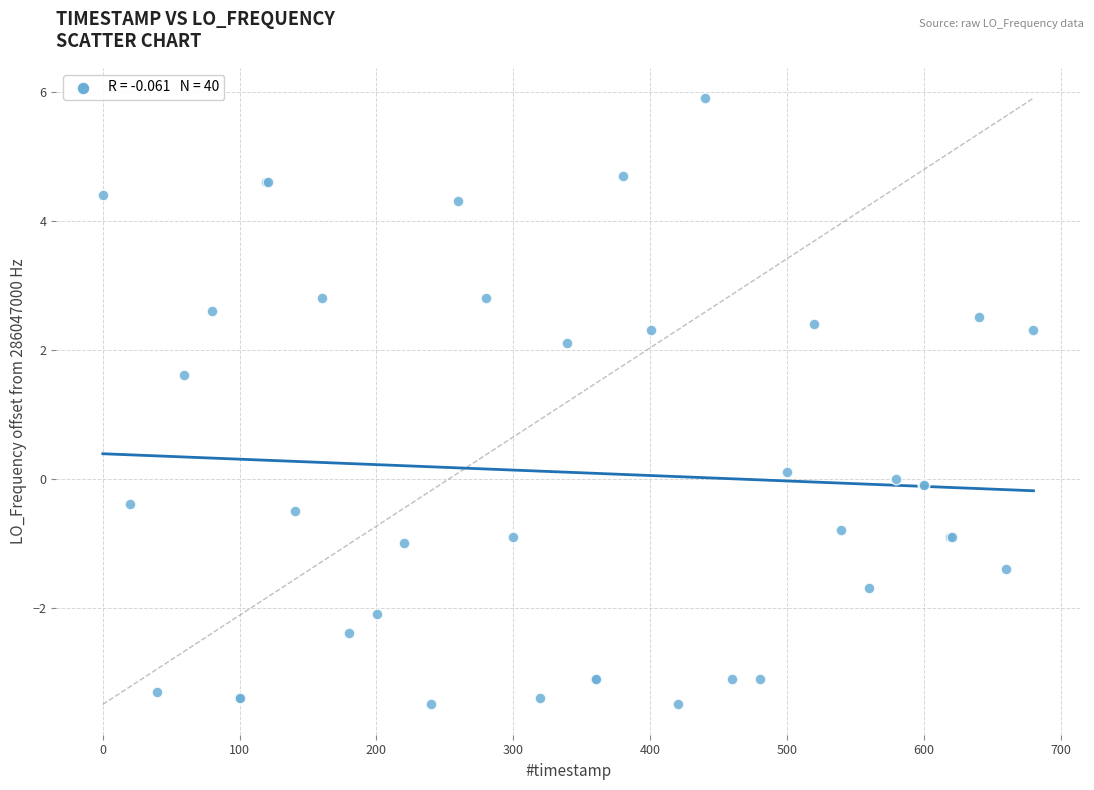

What Y value in the scatter plot is closest to 1?

1.6